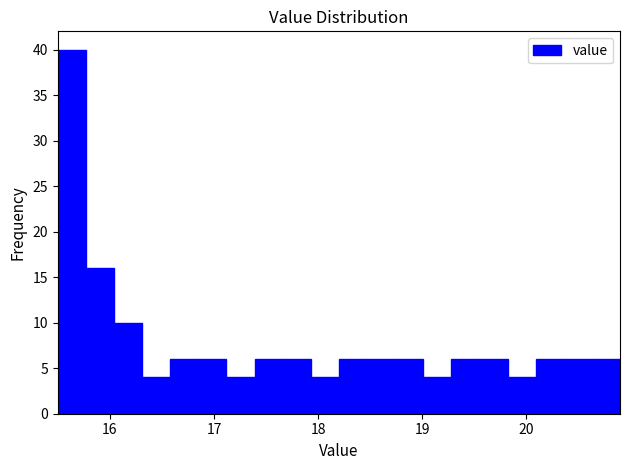

Around what value on the x-axis is the tallest bar? Give the approximate position of its centre, as read against the axis.

15.6